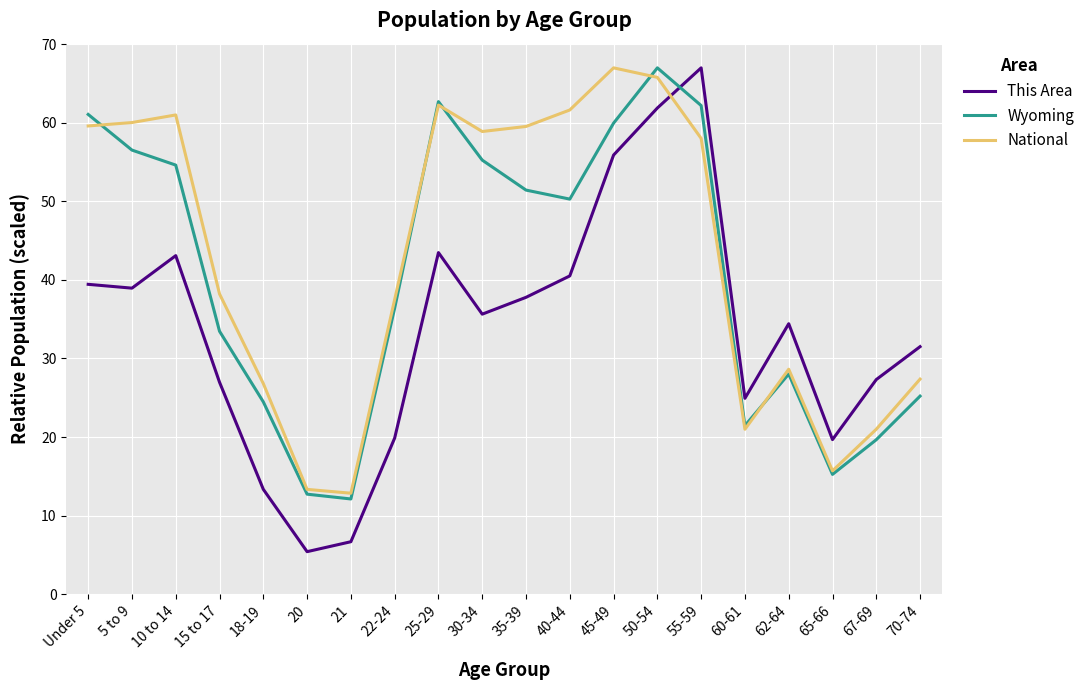

What position from the left is 30-34?

10